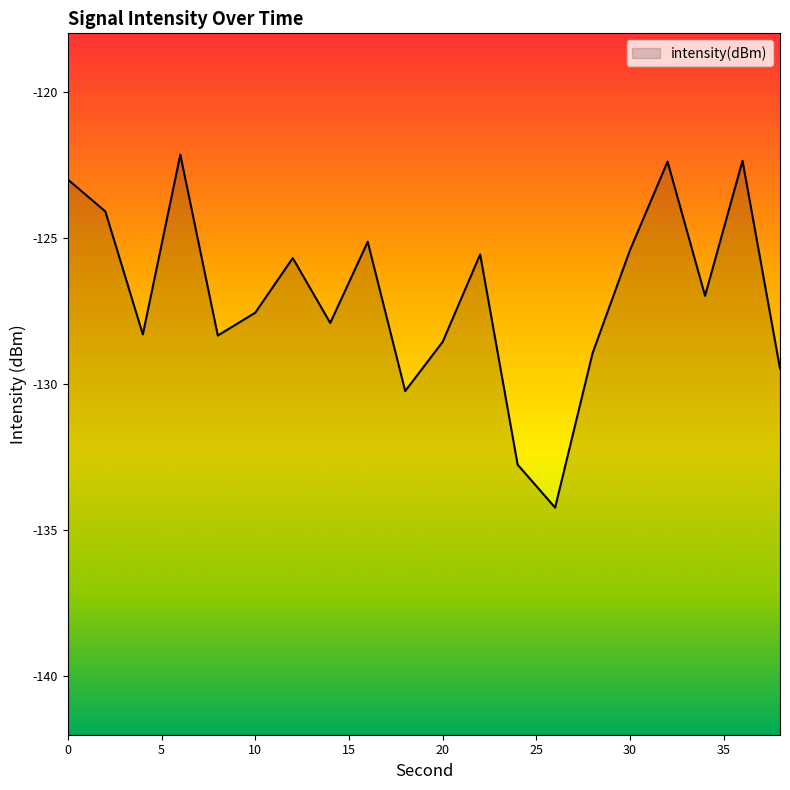

How many points are higher than both their immediate neighbors (excluding endpoints)?

6